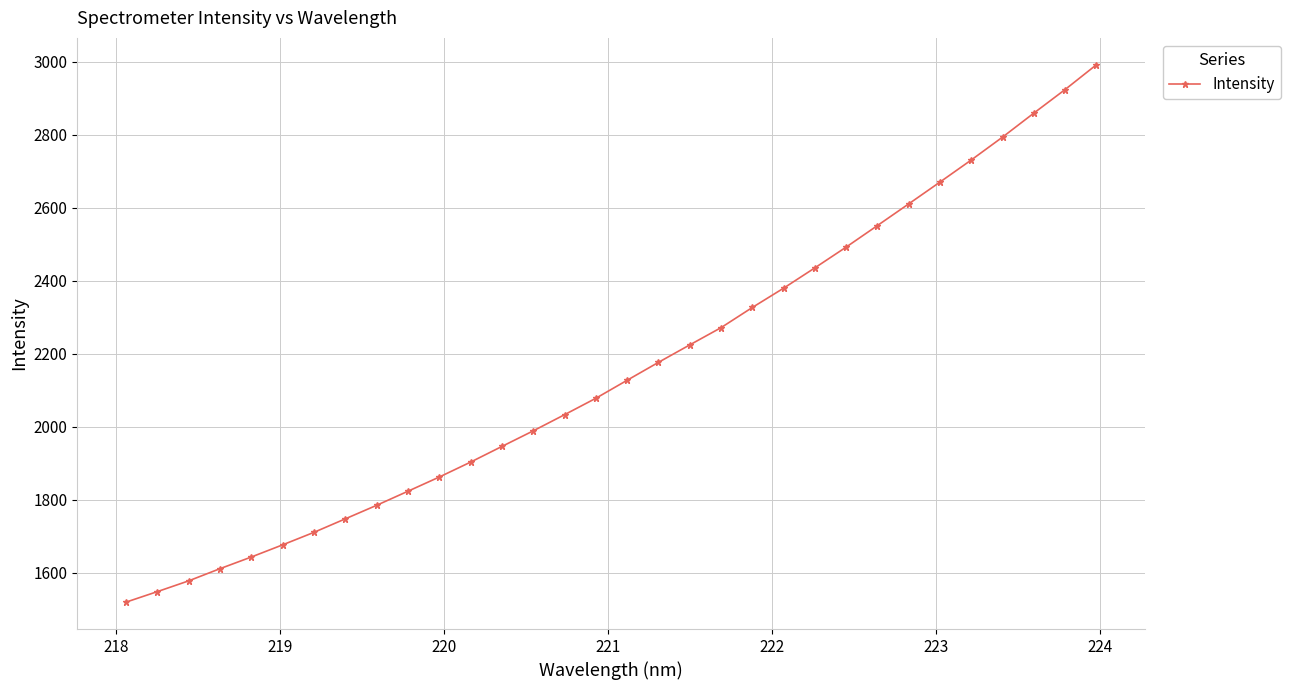

Does the chart display data point markers on the line(s)?

Yes